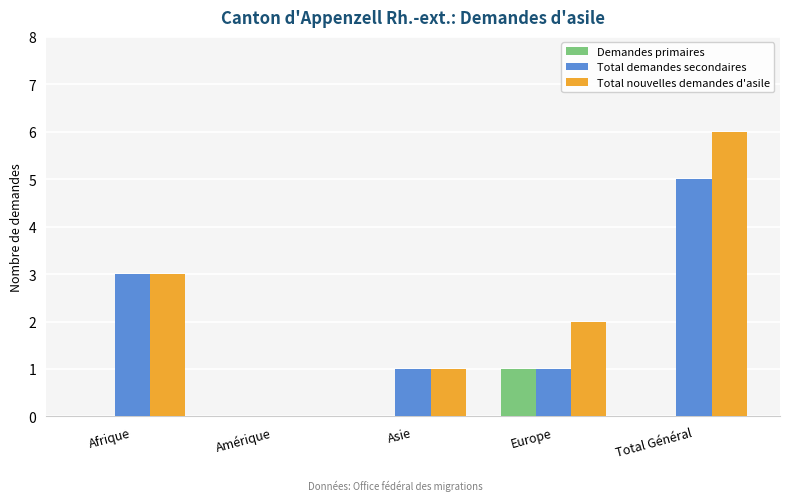

How many values in Total nouvelles demandes d'asile are above zero?

4